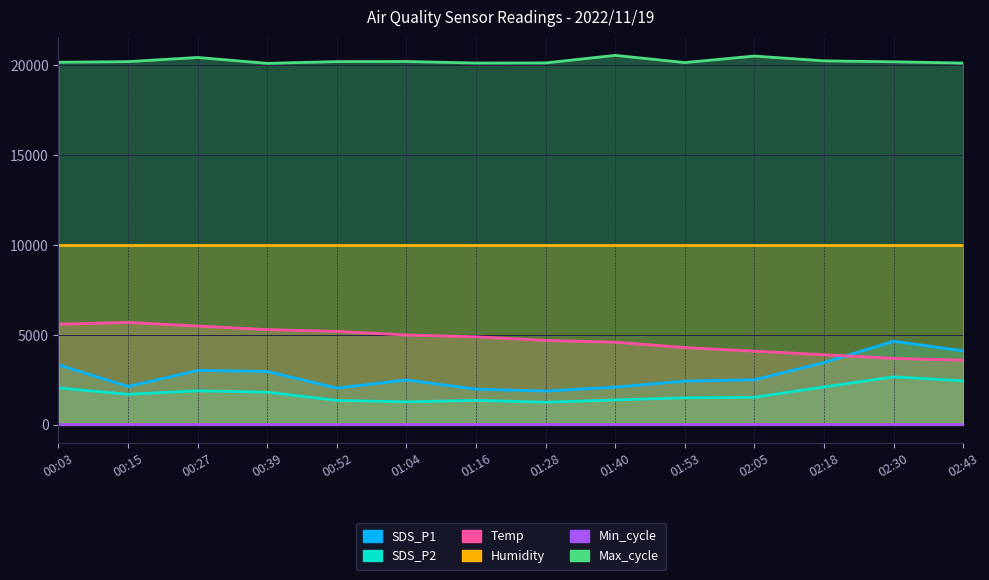

Where is the first local minimum for SDS_P1?

00:15